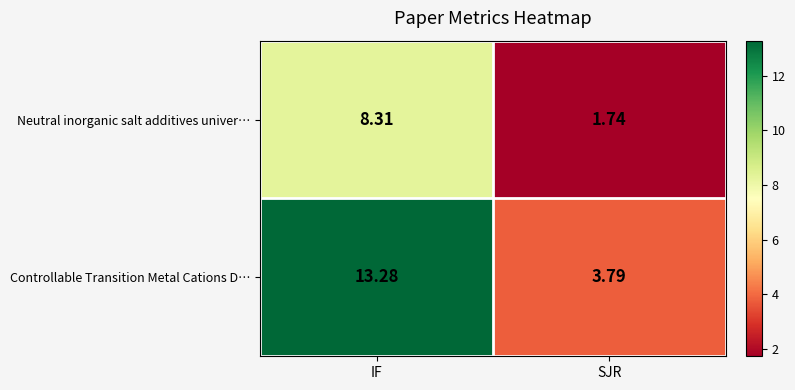

Which series has the widest spread of values?

Controllable Transition Metal Cations D…